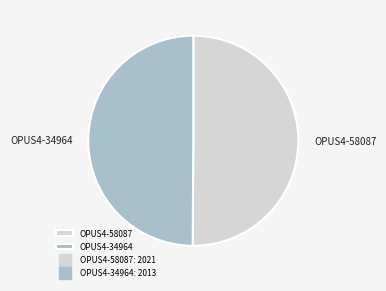

What is the ratio of the value at OPUS4-58087 to the value at OPUS4-34964?

1.0